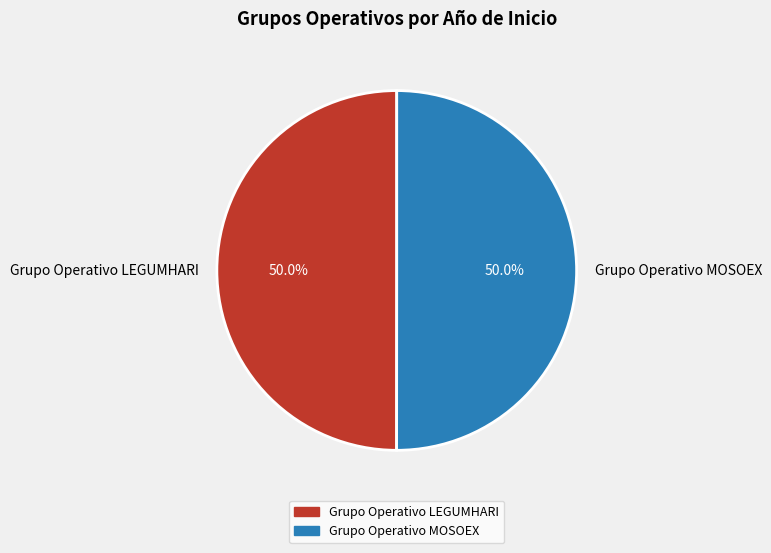

Combined, what portion of the pie is Grupo Operativo LEGUMHARI and Grupo Operativo MOSOEX?

100.0%